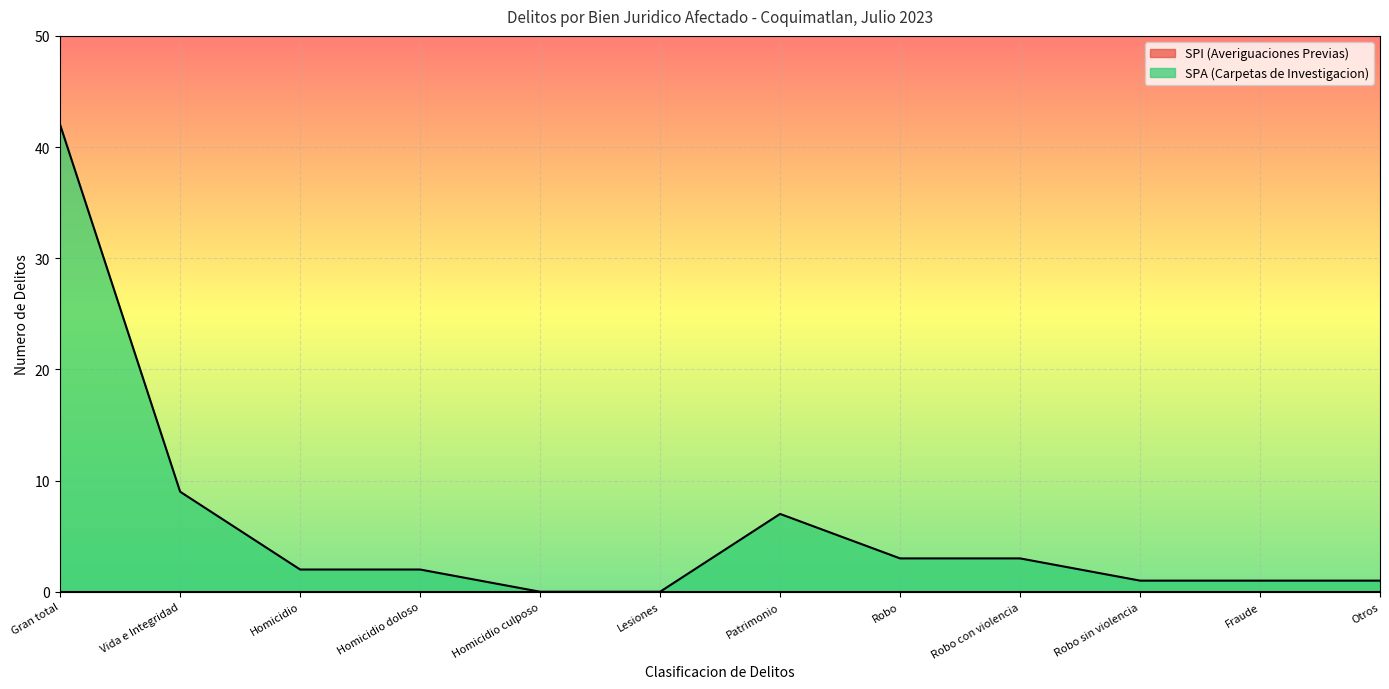

The value at Fraude is 1. True or false?

True